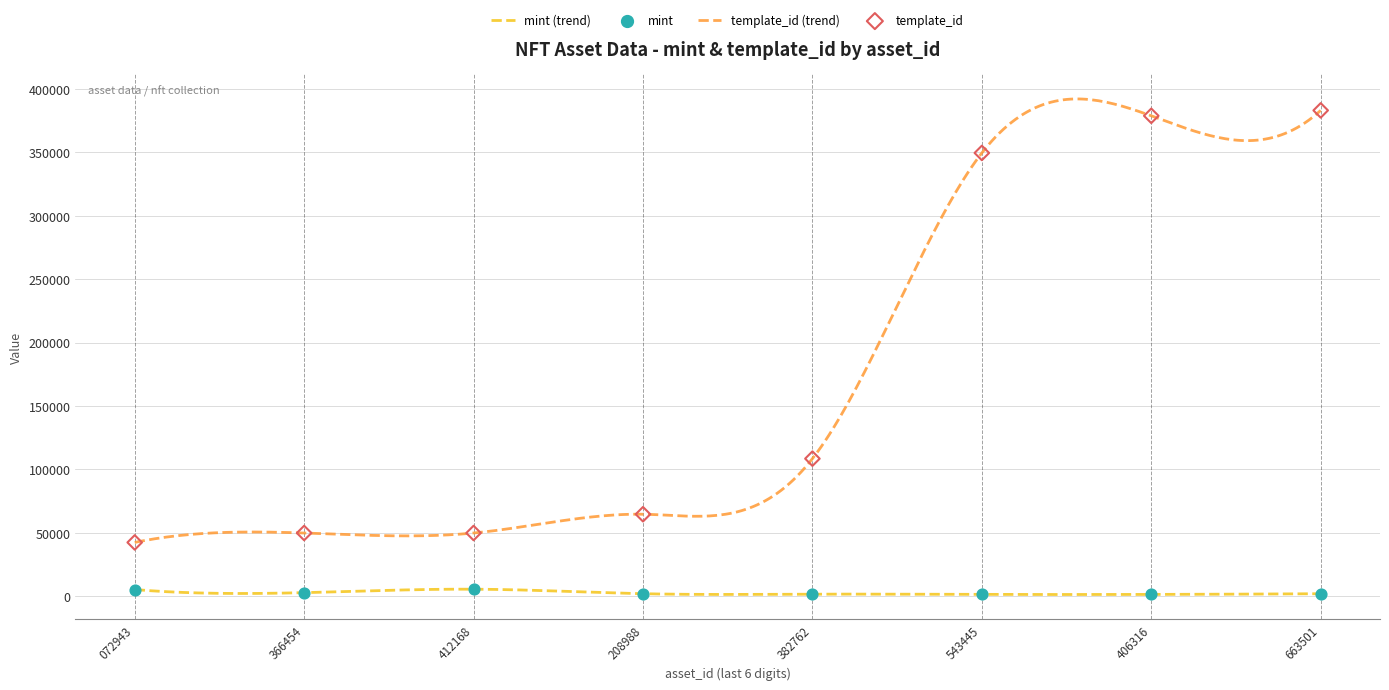

True or false: template_id (trend) and mint (trend) cross at least once.

False